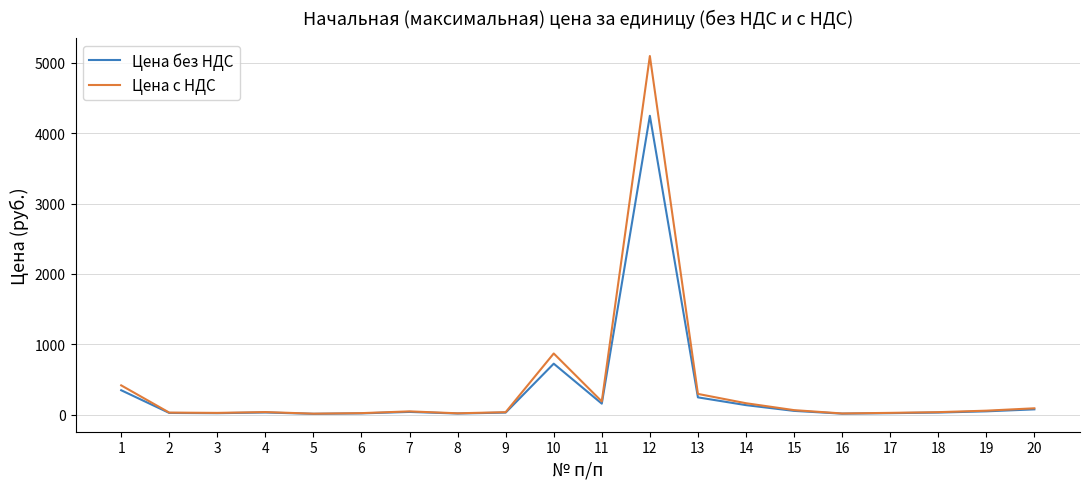

The value of Цена без НДС at 14 is 135.3. True or false?

True